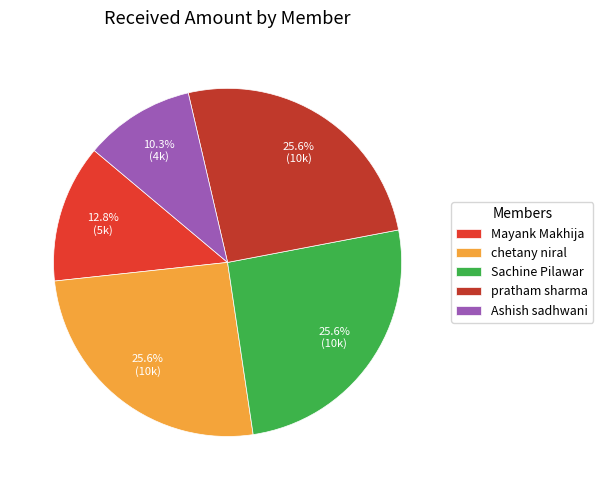

How many slices are in this pie chart?

5